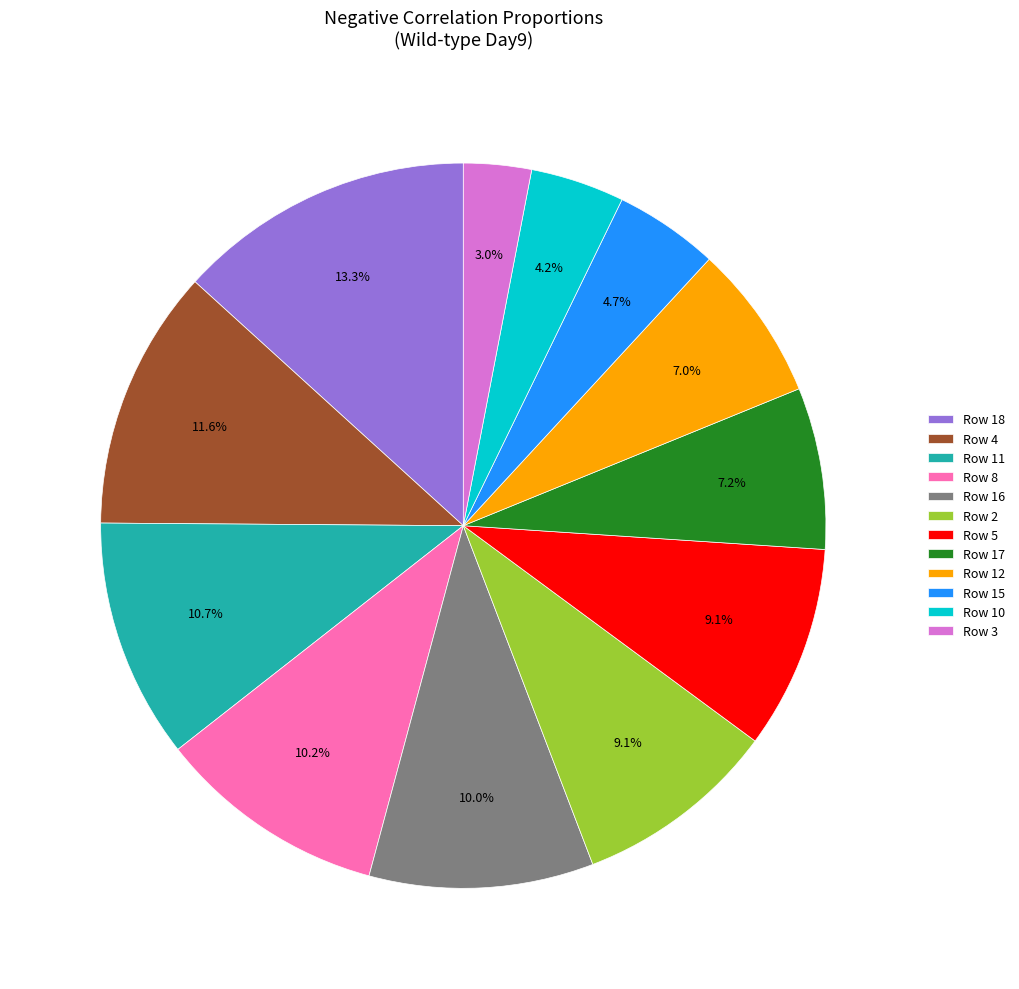

Combined, what portion of the pie is Row 16 and Row 17?

17.2%